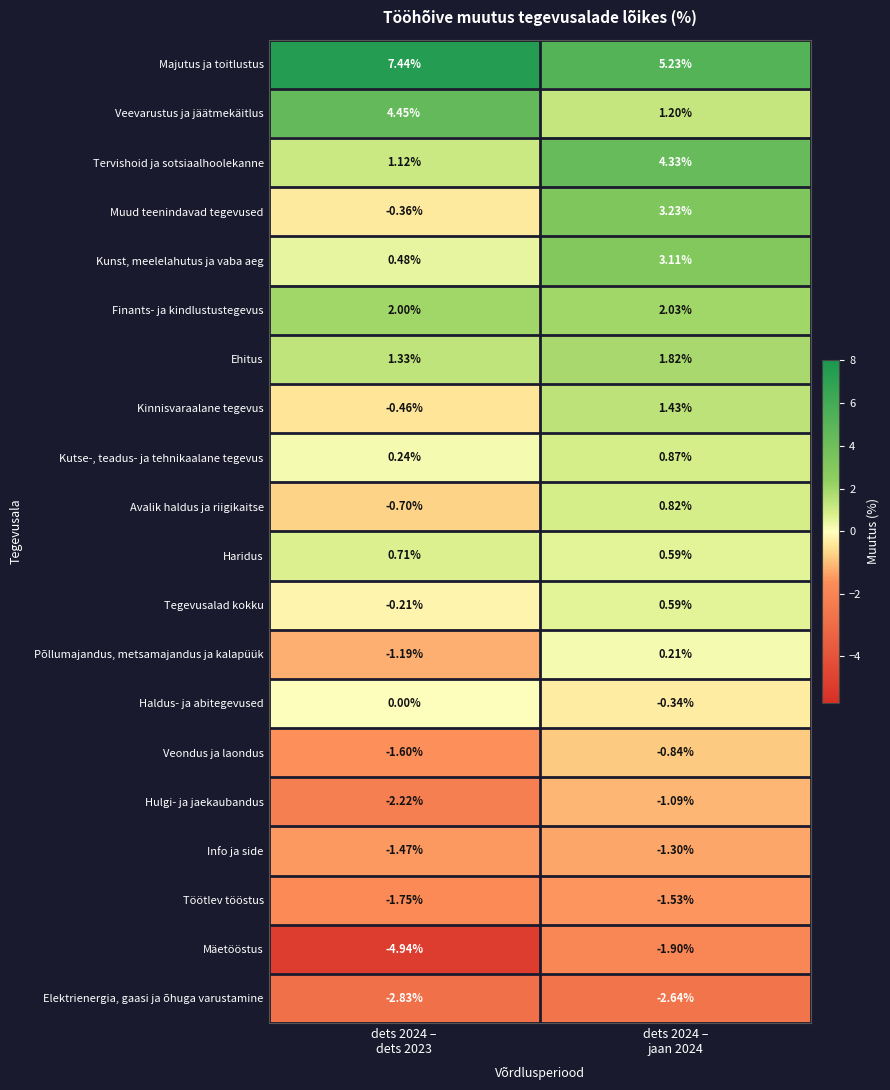

Which series has the widest spread of values?

Muud teenindavad tegevused